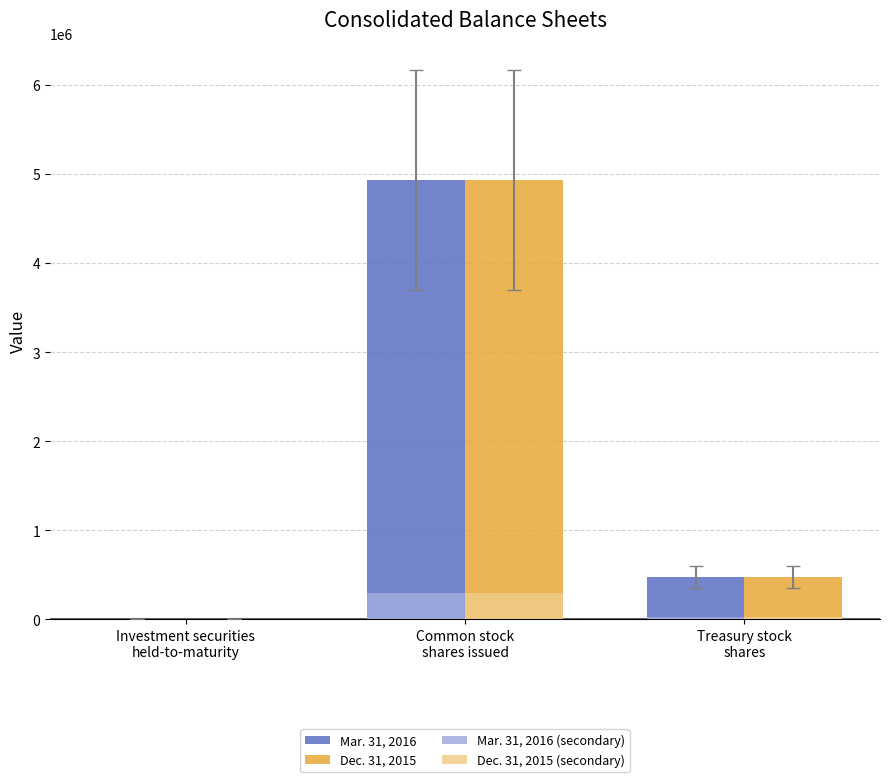

What is the difference between the Mar. 31, 2016 values at Common stock
shares issued and Investment securities
held-to-maturity?

4927909.0